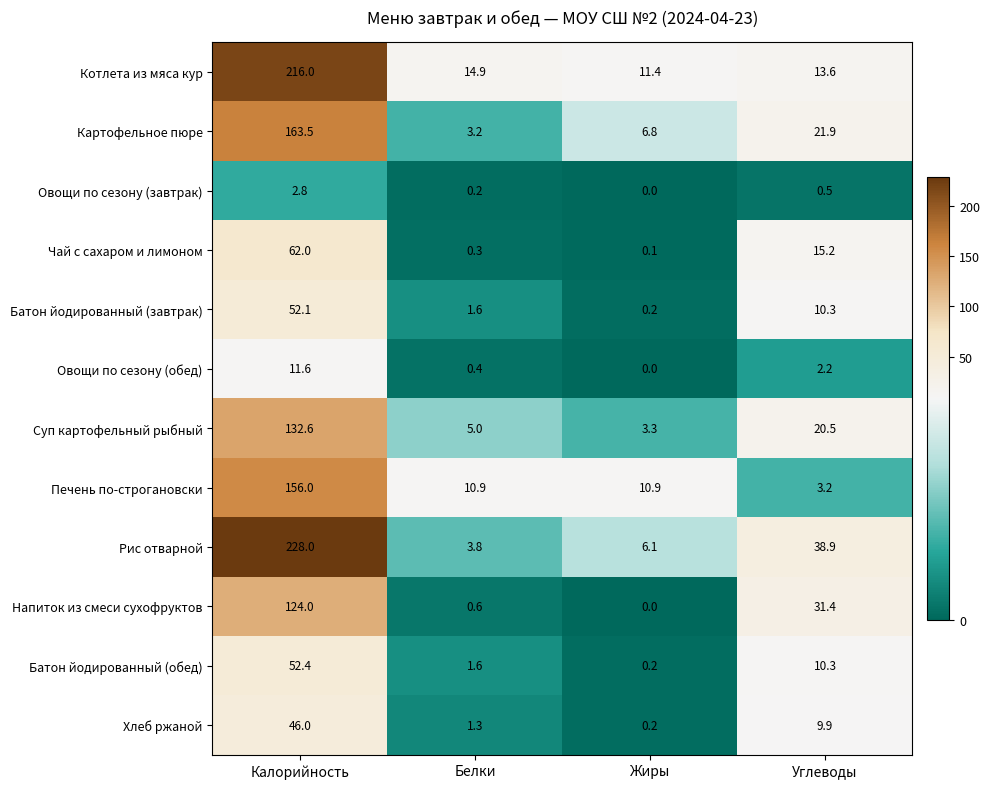

Which series changed the most between Калорийность and Белки?

Рис отварной